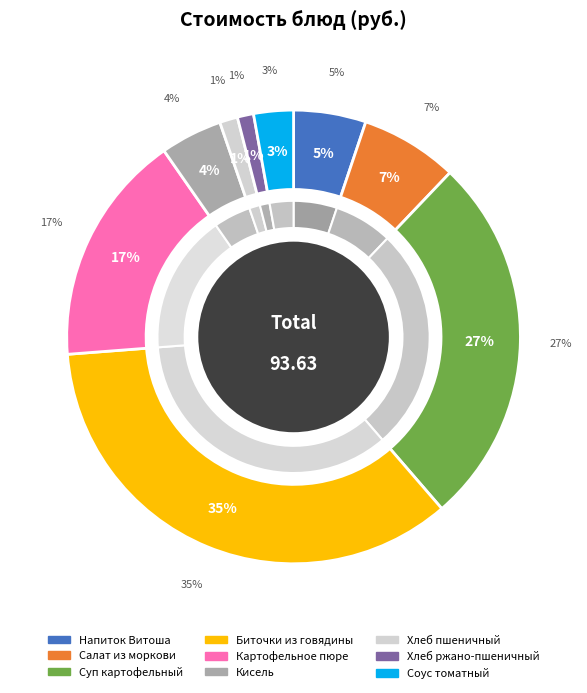

Does any single category account for the majority?

No